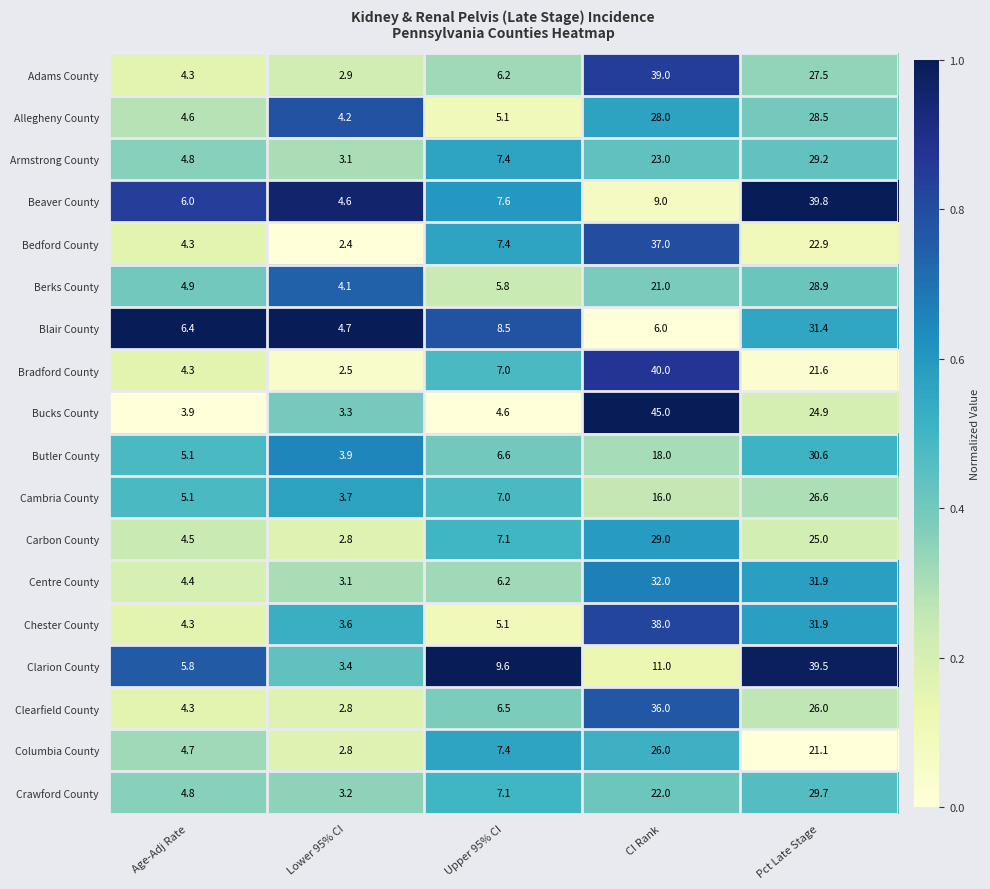

Where does the Carbon County series first go above 7?

Upper 95% CI